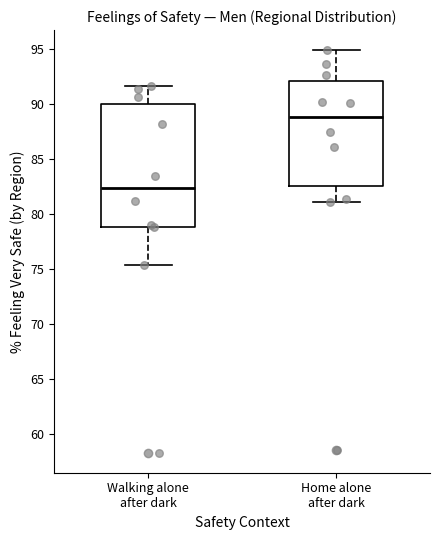

Comparing the boxes themselves (not the whiskers), which one is the tallest?

Walking alone after dark